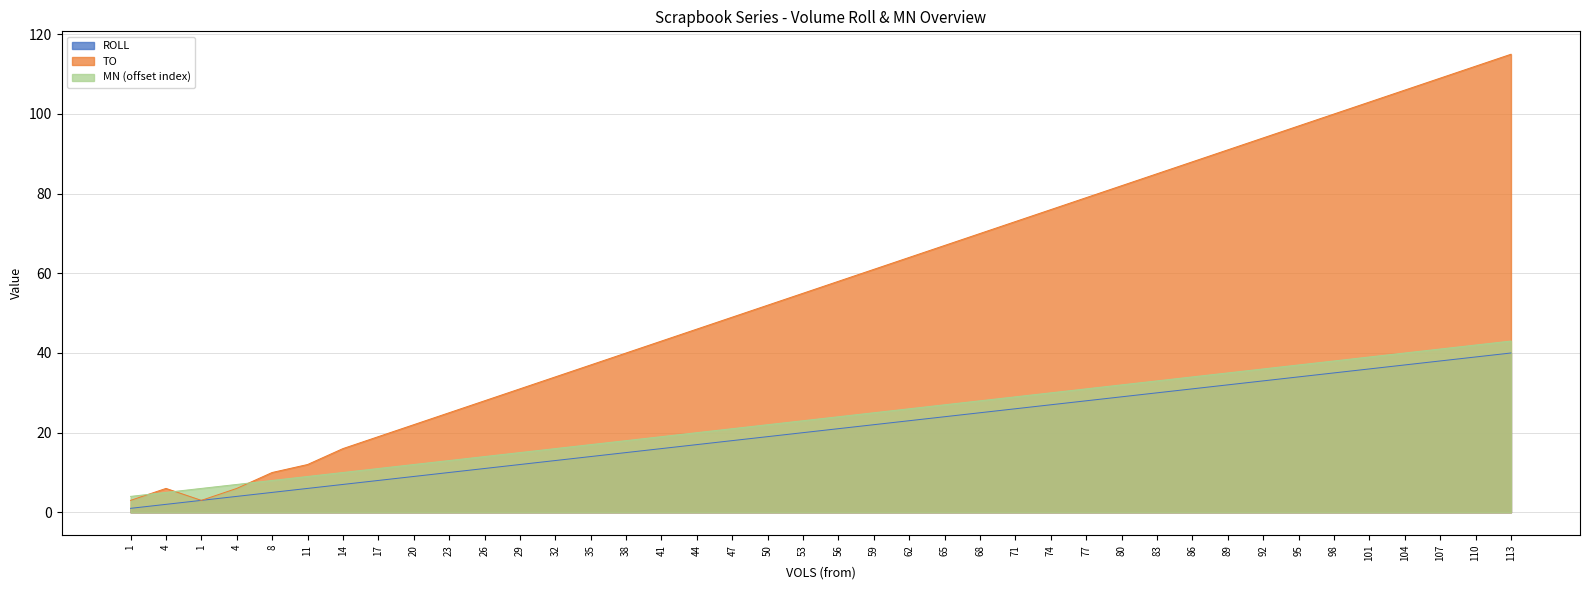

What is the average value of the MN_offset series?

24